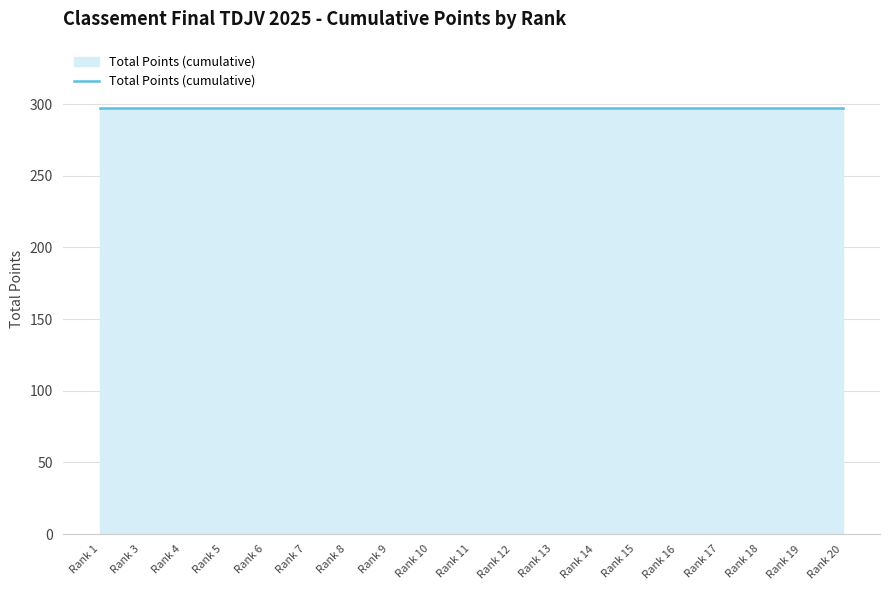

List the labels in order of value, largest first.

1, 3, 4, 5, 6, 7, 8, 9, 10, 11, 12, 13, 14, 15, 16, 17, 18, 19, 20